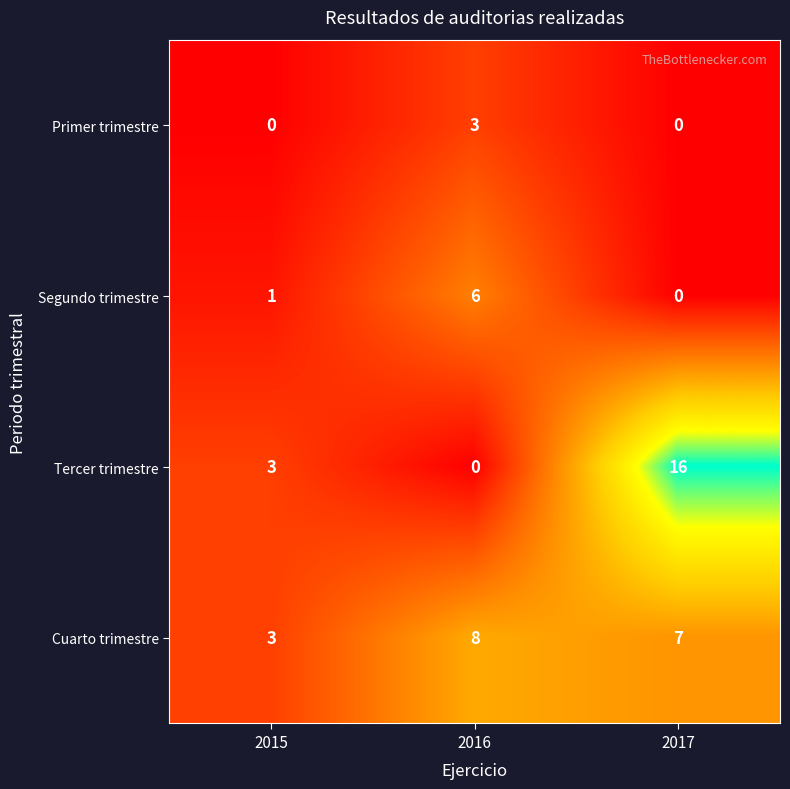

Count the number of categories in the chart.

3